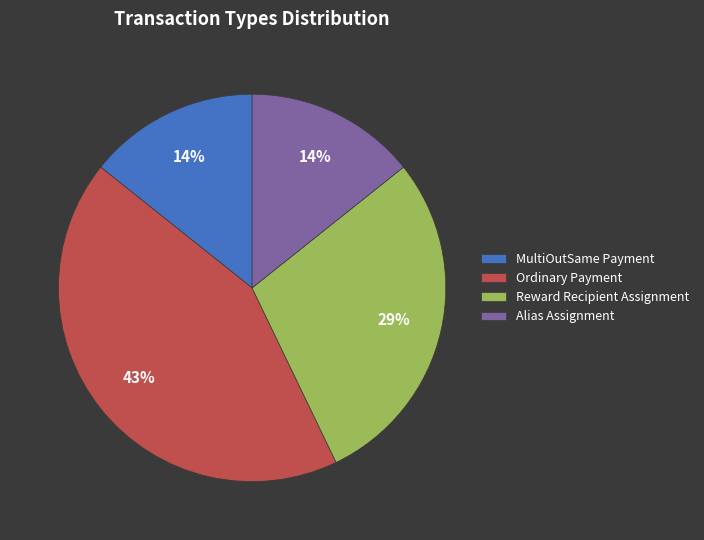

Approximately how many times larger is the value at Alias Assignment compared to MultiOutSame Payment?

1.0